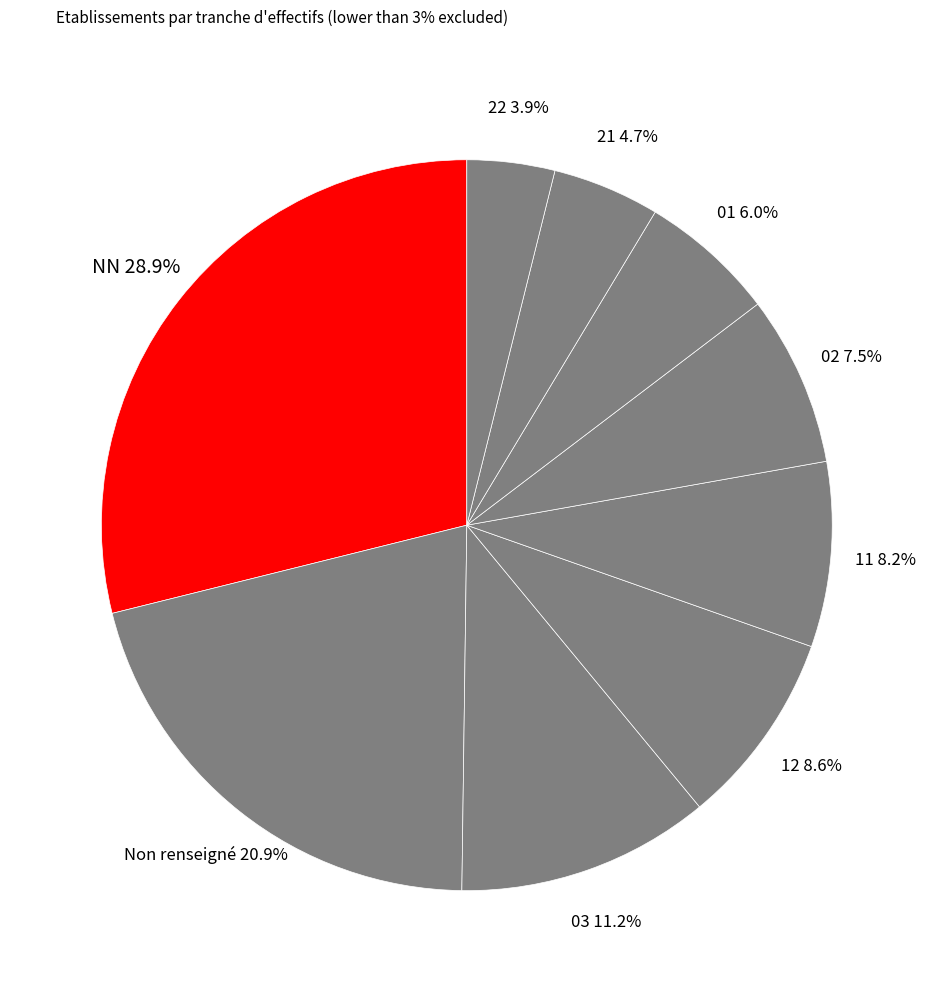

Is there any slice that represents more than half of the pie?

No